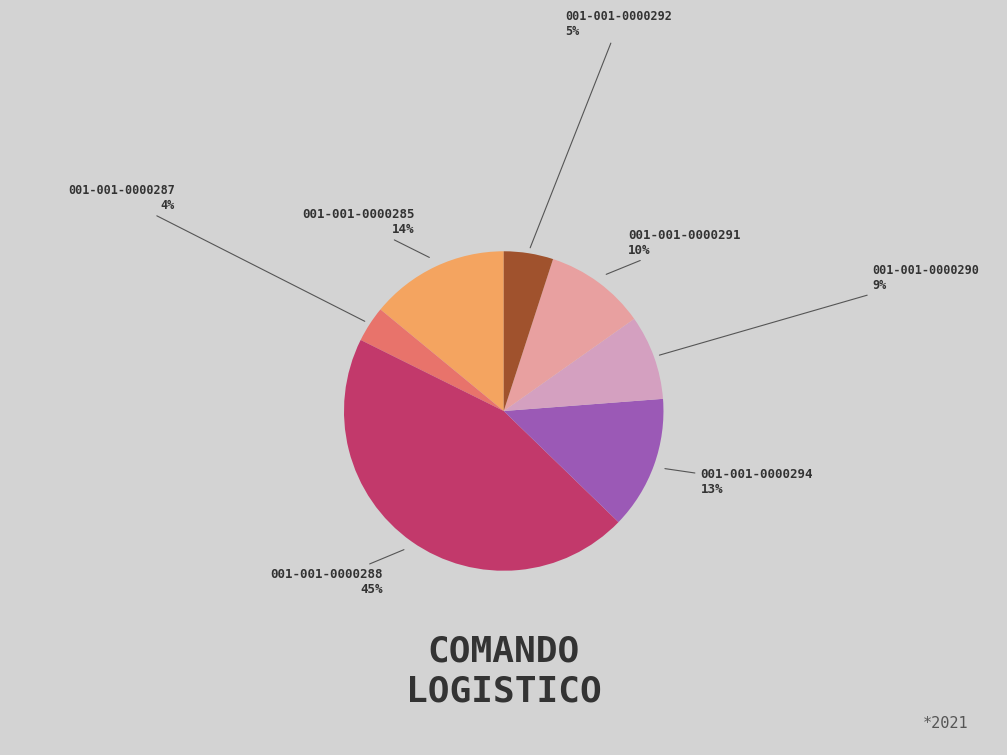

Which slice is the largest?

001-001-0000288